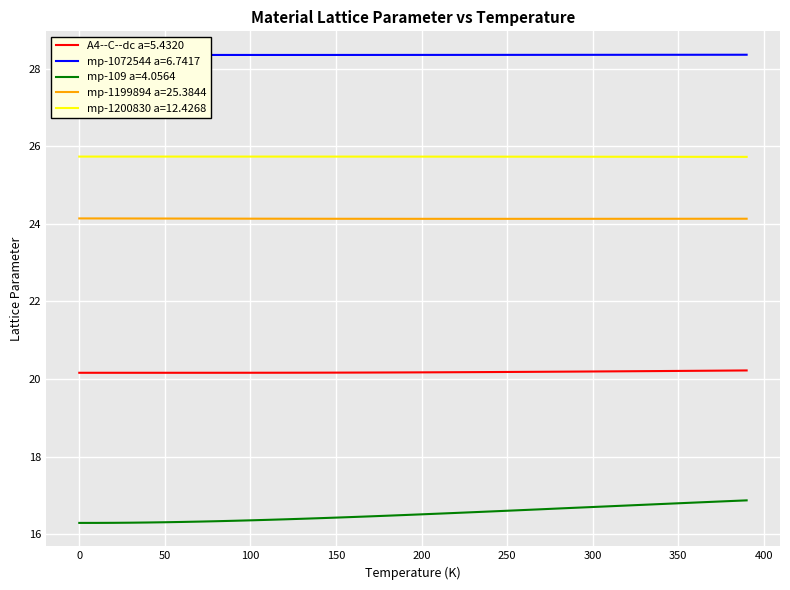

What are all the series names shown in the legend?

A4--C--dc a=5.4320, mp-1072544 a=6.7417, mp-109 a=4.0564, mp-1199894 a=25.3844, mp-1200830 a=12.4268